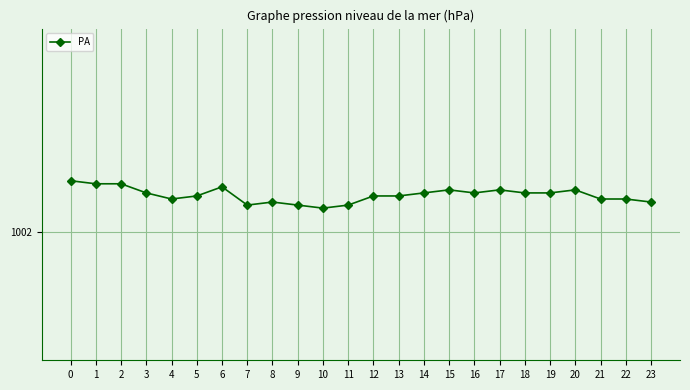

The chart shows a value of 1002.1 at 10. True or false?

True